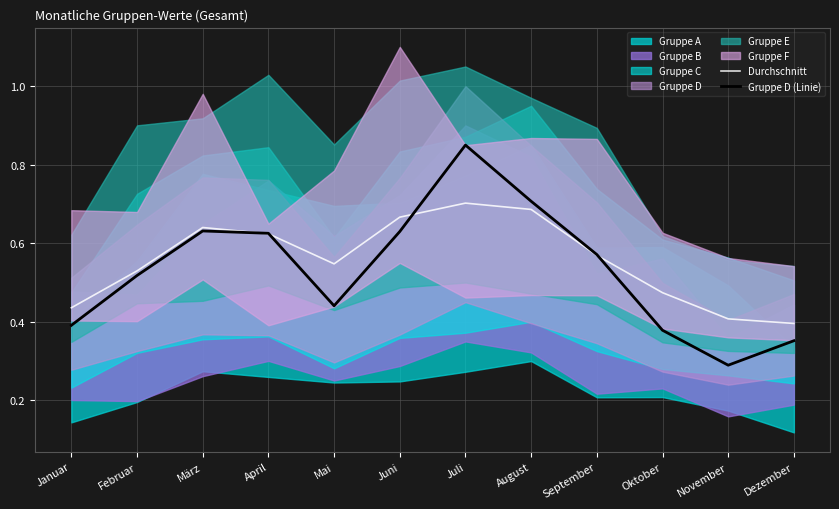

At which category does Gruppe D (Linie) reach its first local valley?

Mai